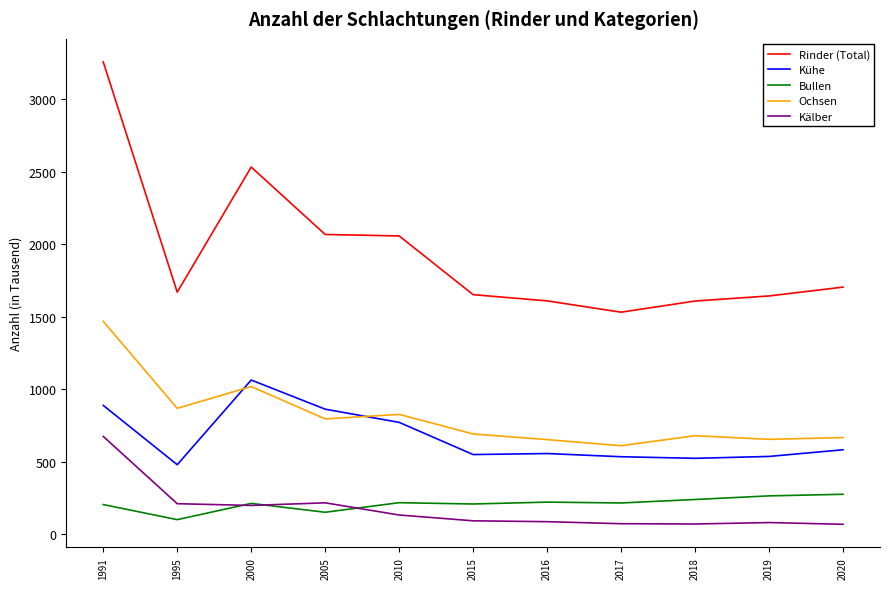

At which category is the sum across all series the highest?

1991